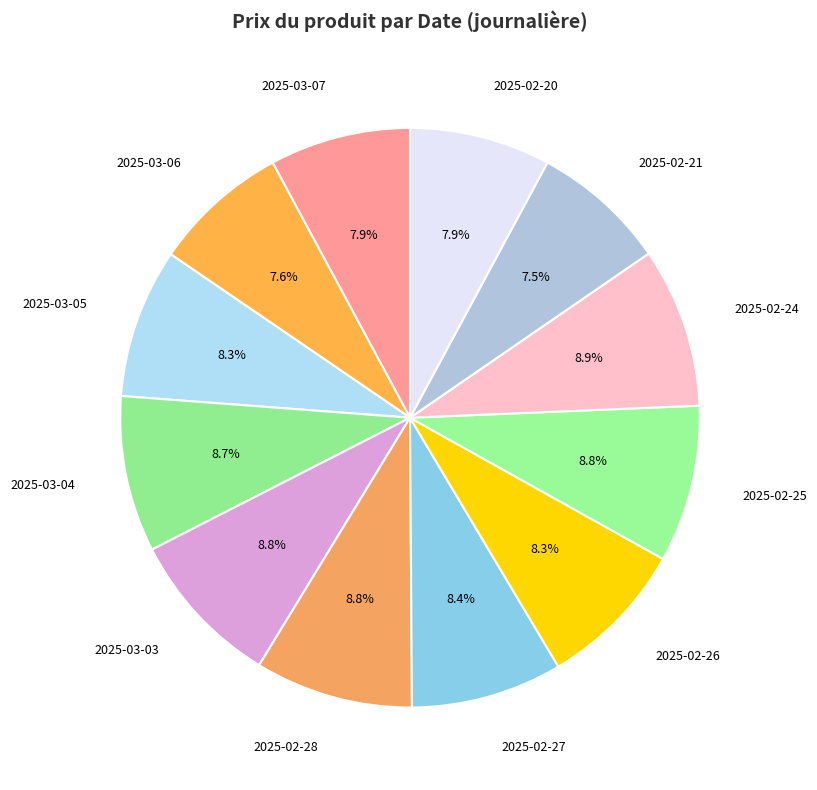

Is there any slice that represents more than half of the pie?

No